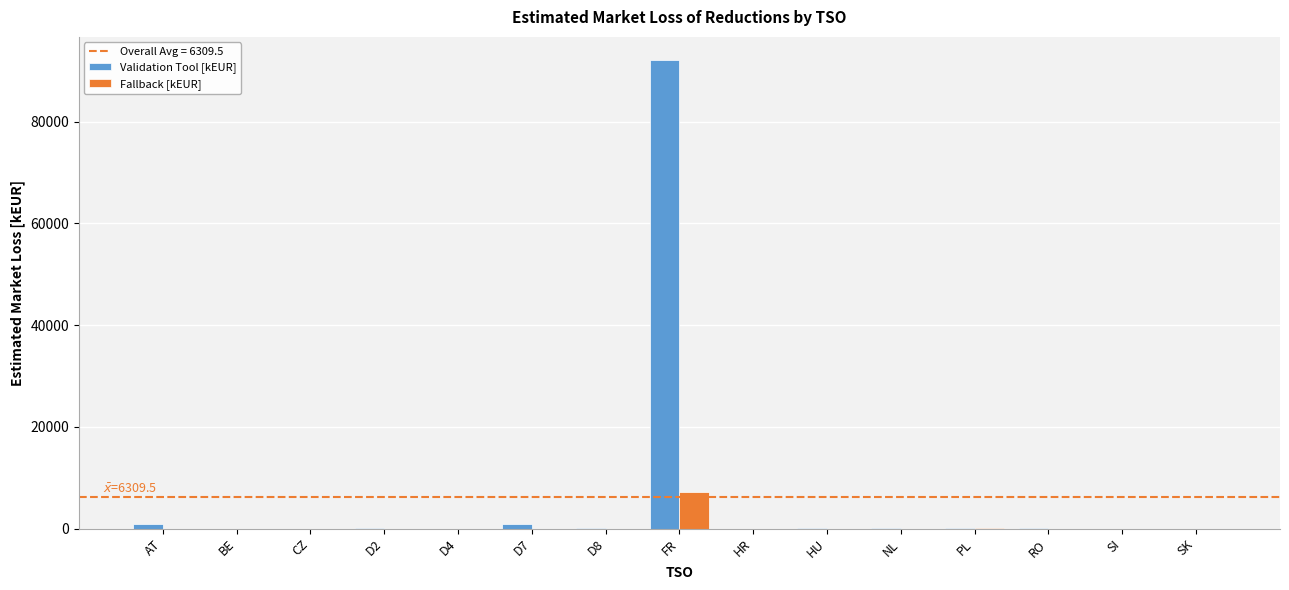

How many data points does each series have?

15